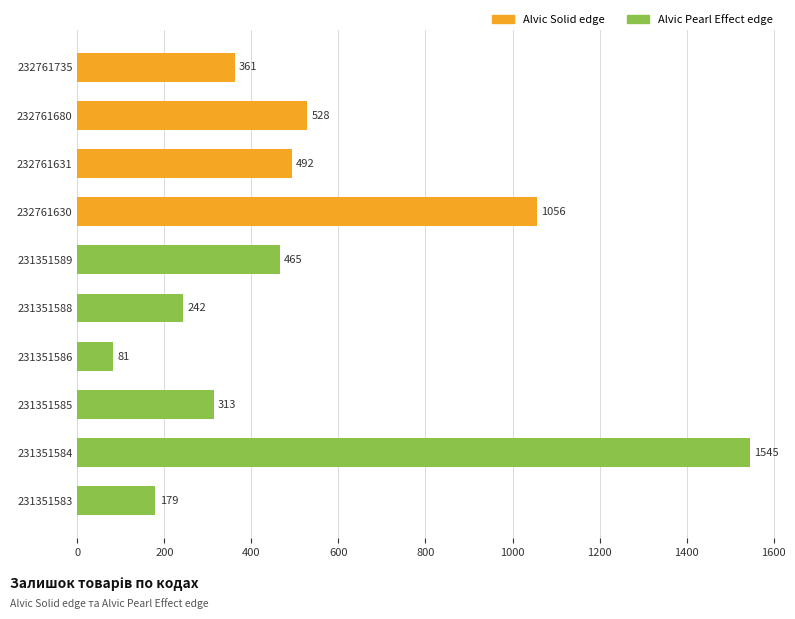

What is the difference between the maximum and minimum values?

1464